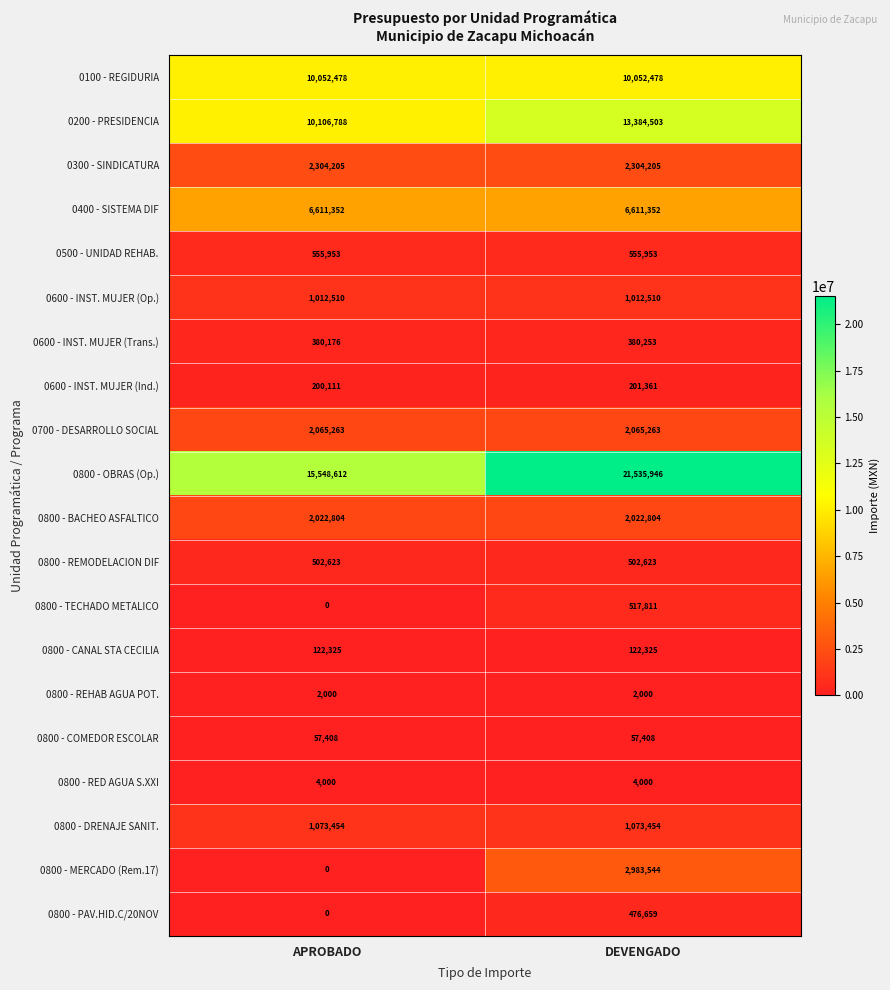

What is the difference between the 0200 - PRESIDENCIA values at DEVENGADO and APROBADO?

3277715